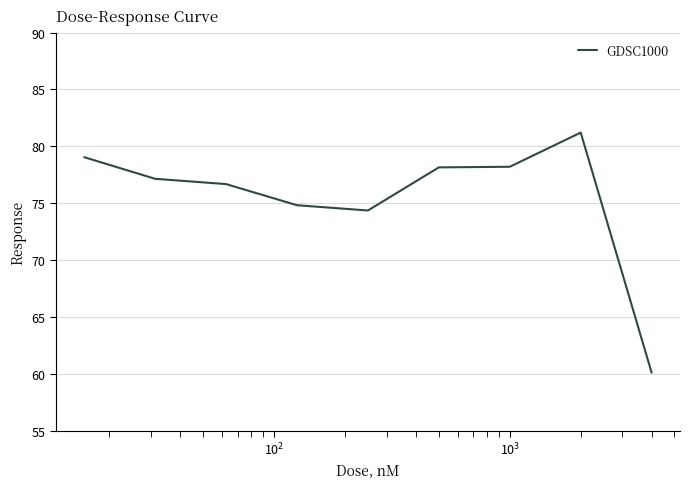

What is the difference between the maximum and minimum values?

21.1